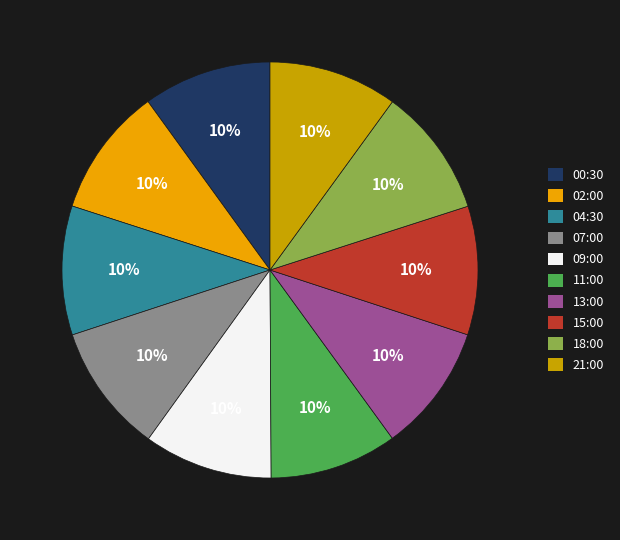

True or false: 02:00 accounts for 1% of the total.

False